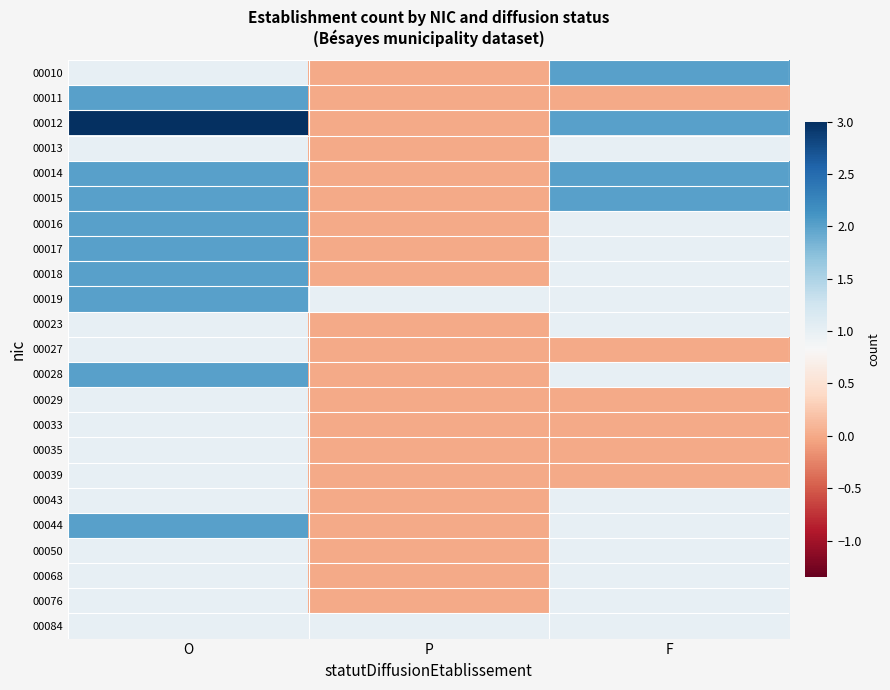

What is the spread (max minus min) of values at O?

2